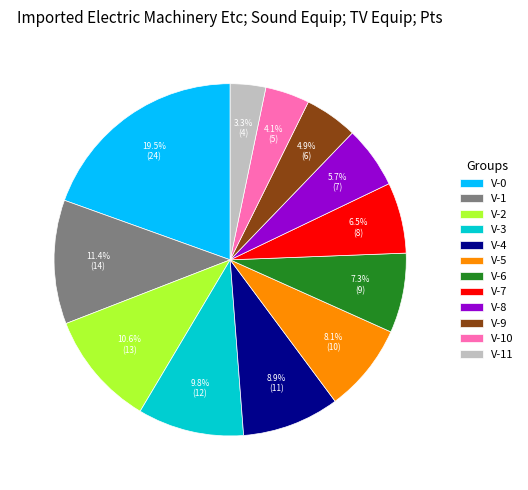

The V-0 slice represents 14% of the pie. True or false?

False